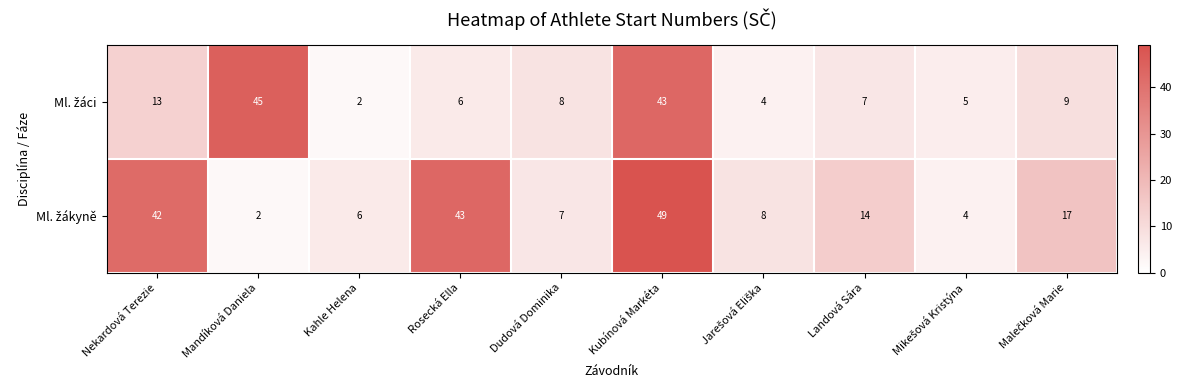

At how many categories does at least one series exceed 27?

4